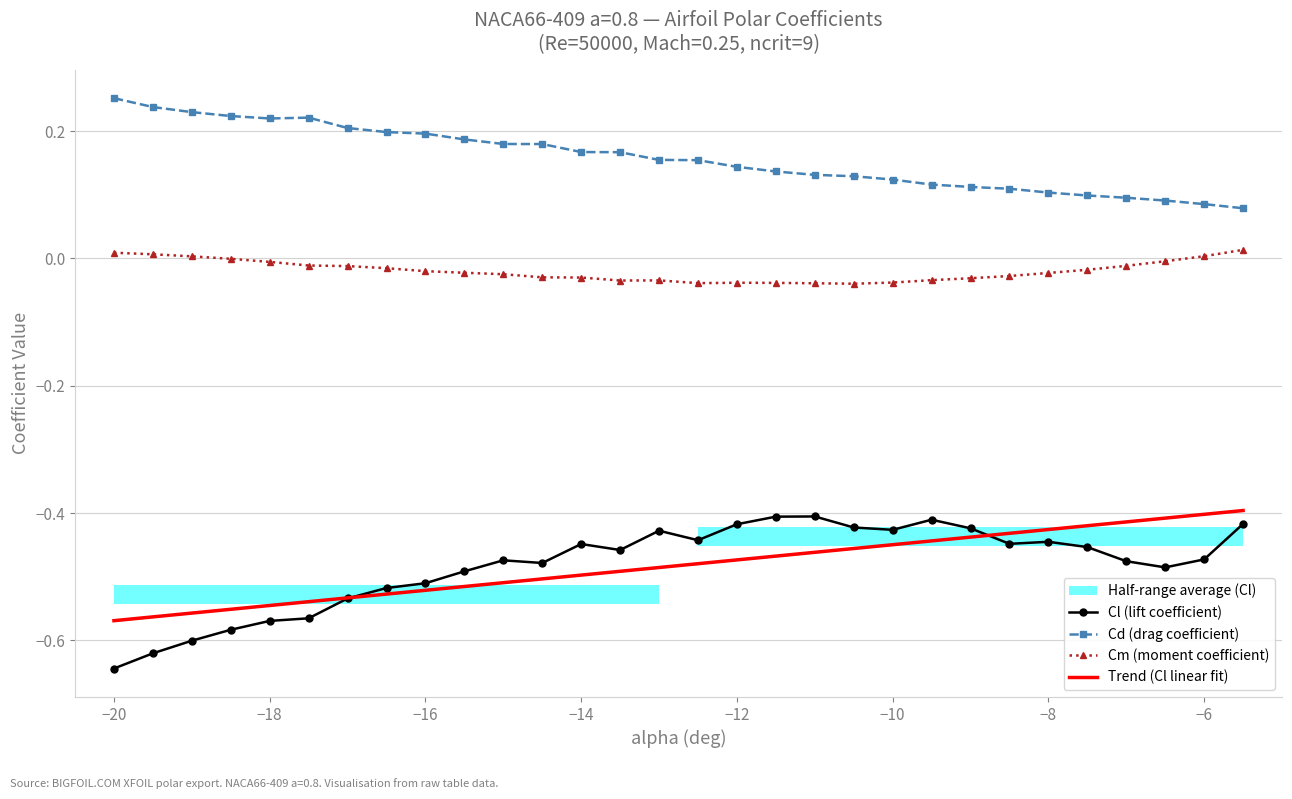

True or false: Cd (drag coefficient) and Cm (moment coefficient) intersect in this chart.

False